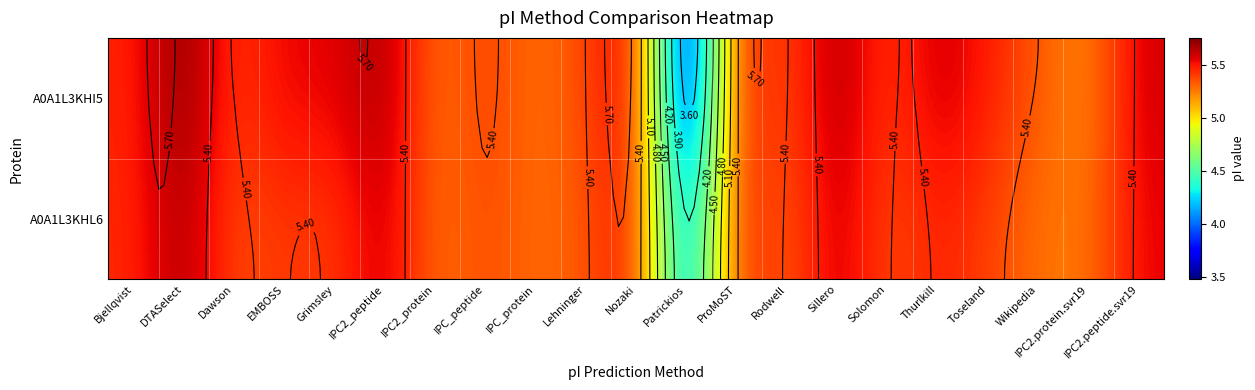

How many data points does each series have?

21